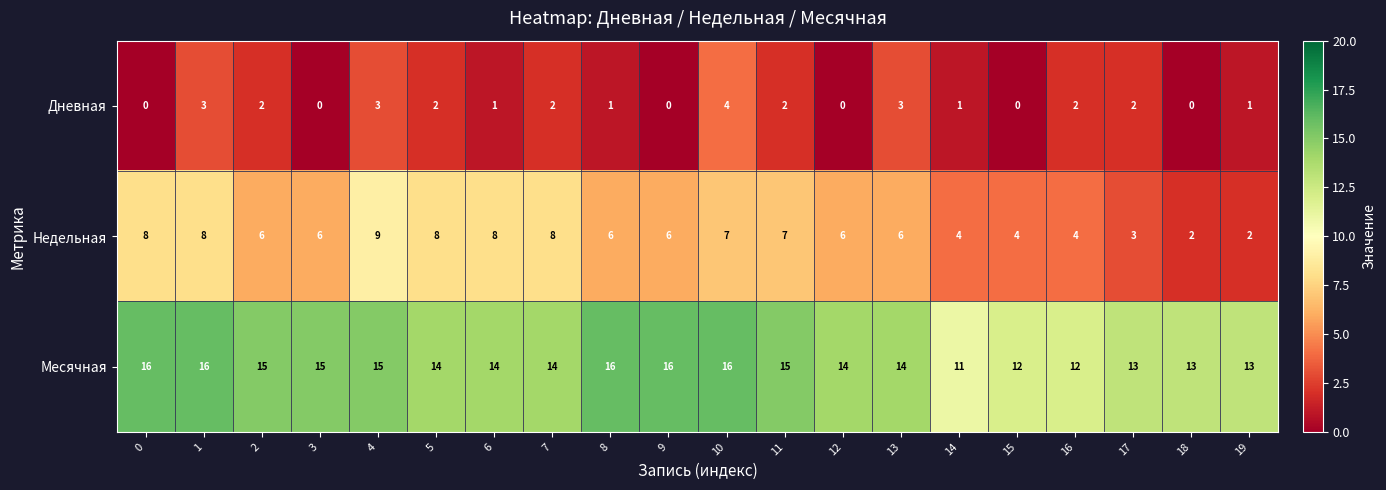

The value of Дневная at 14 is 1. True or false?

True